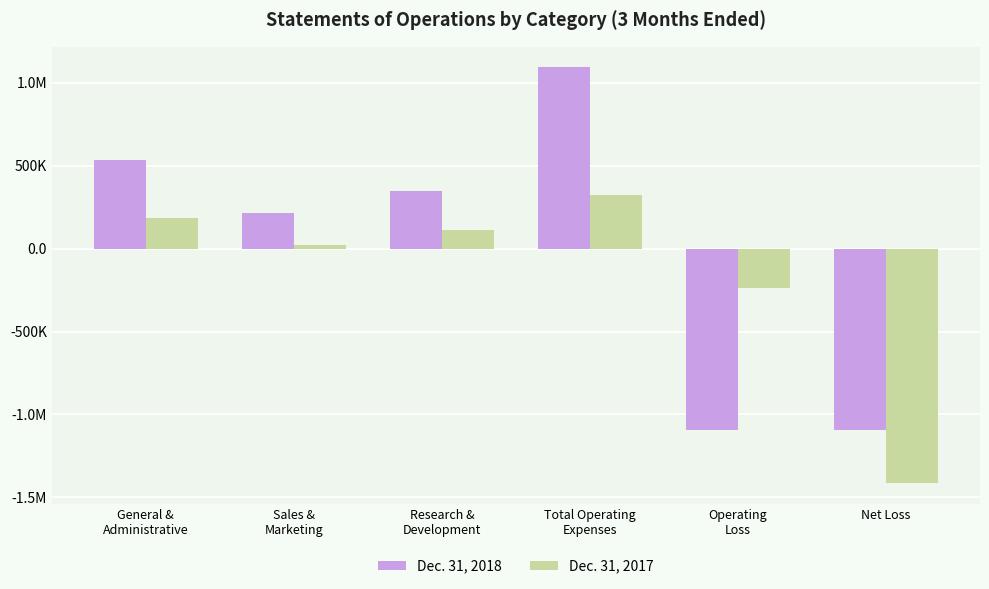

At which category is the sum across all series the highest?

Total Operating
Expenses